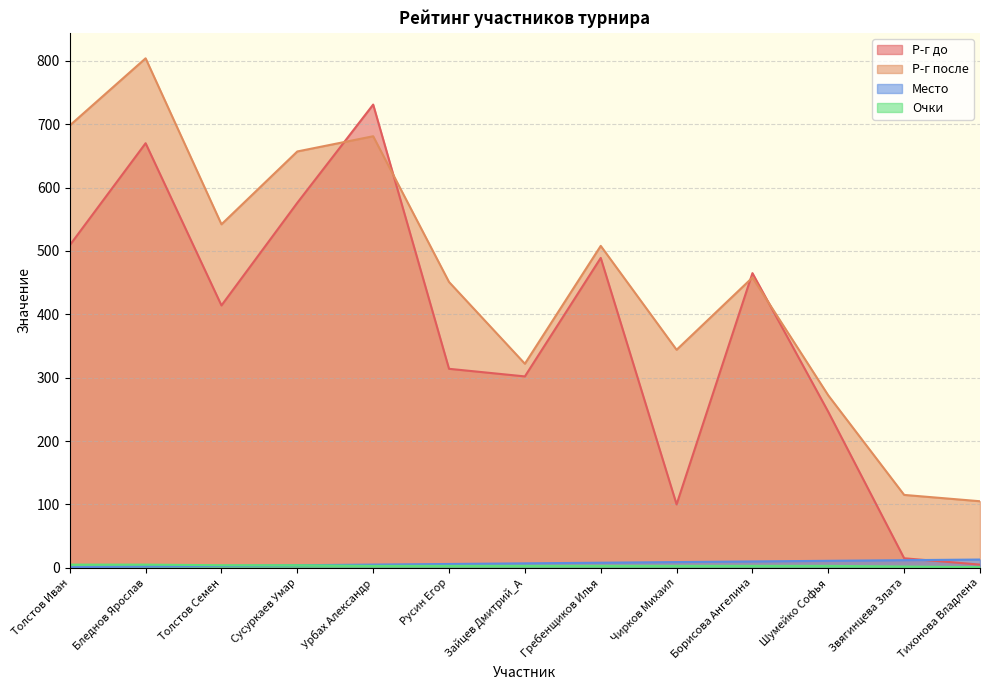

At Бледнов Ярослав, list the series in order from smallest to largest.

Место, Очки, Р-г до, Р-г после